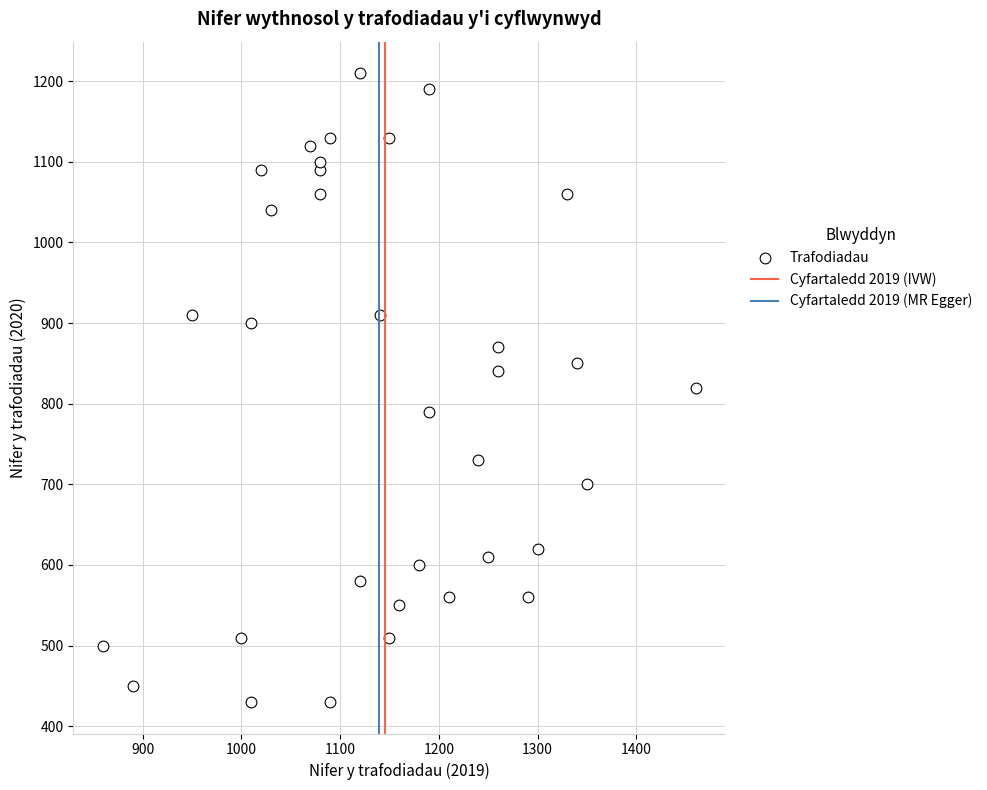

What is the range of Y values (max minus min)?

780